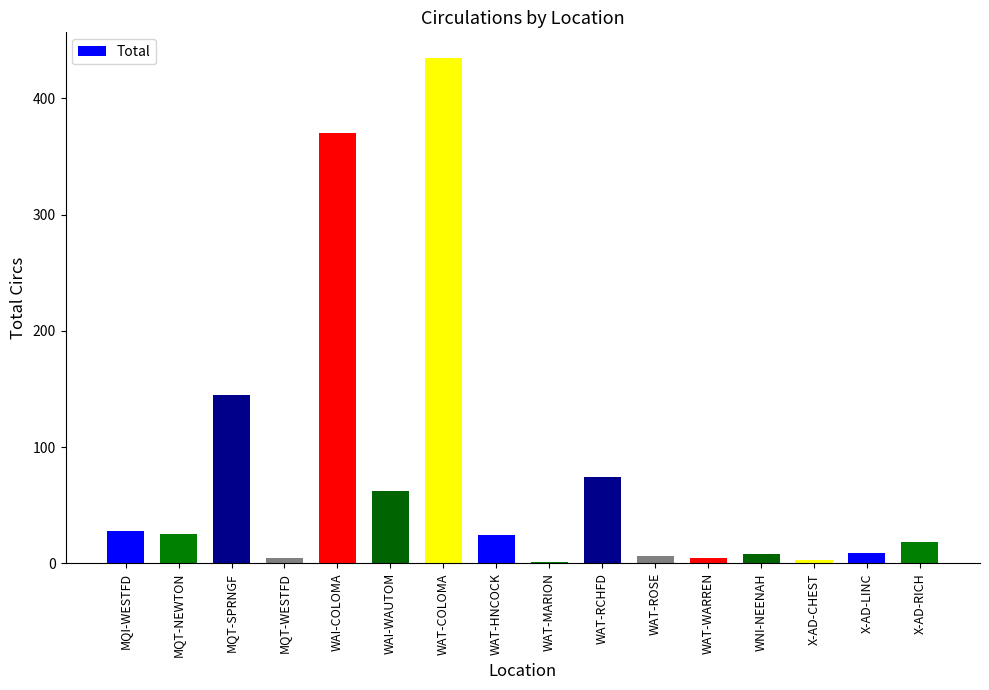

At which label is the value closest to 218?

MQT-SPRNGF